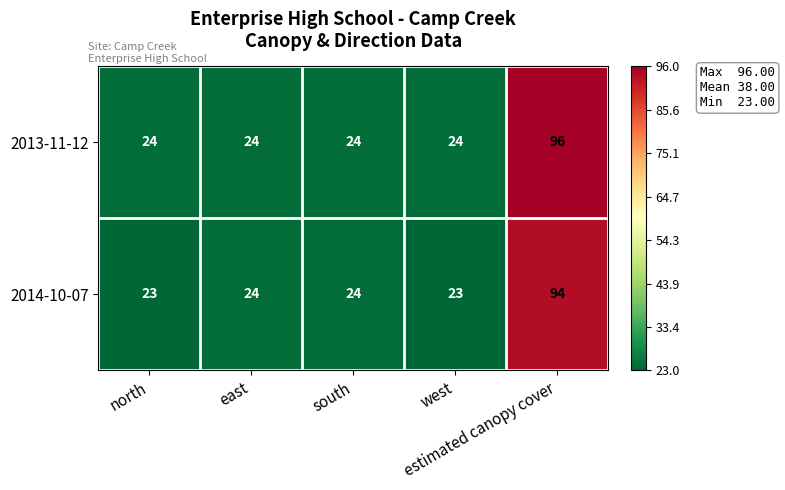

Count the number of data series in this chart.

2